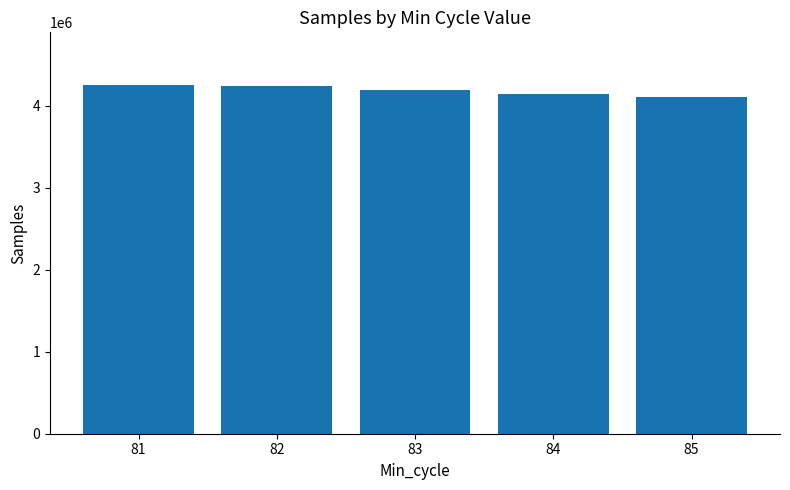

The value at 84 is 6359481. True or false?

False